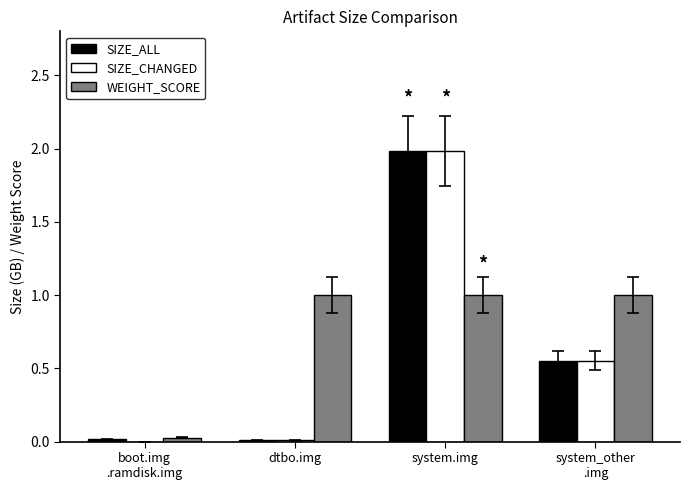

Which category has the highest value in the SIZE_CHANGED series?

system.img